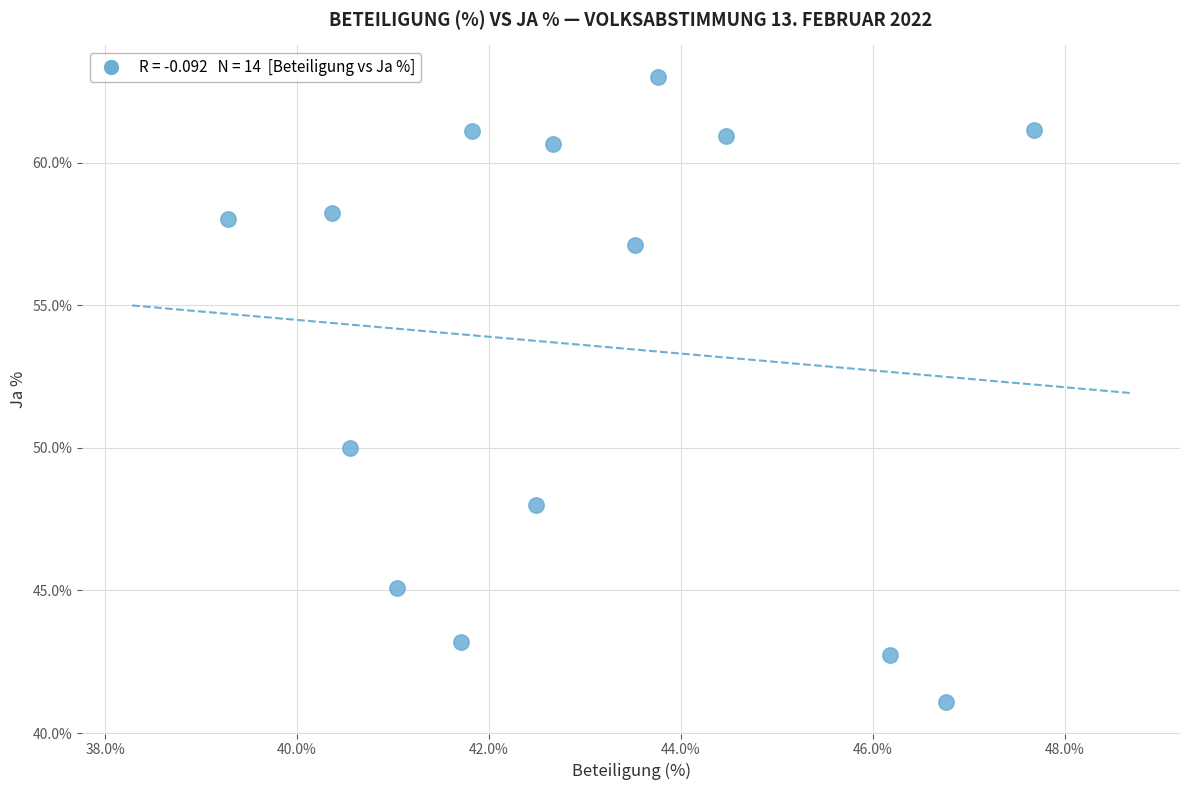

What is the range of X values (max minus min)?

8.4